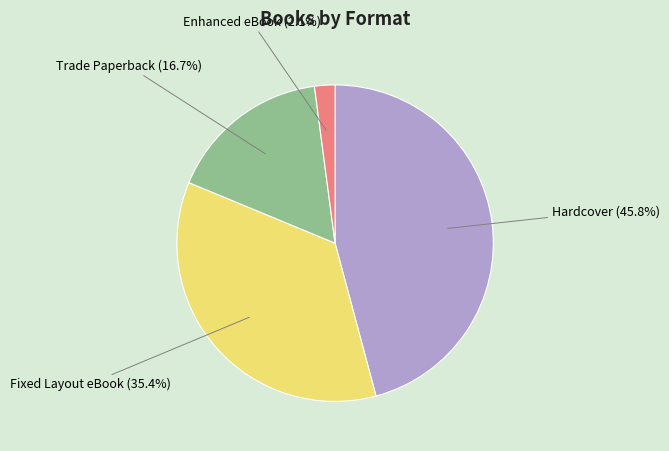

How many segments does this pie chart have?

4